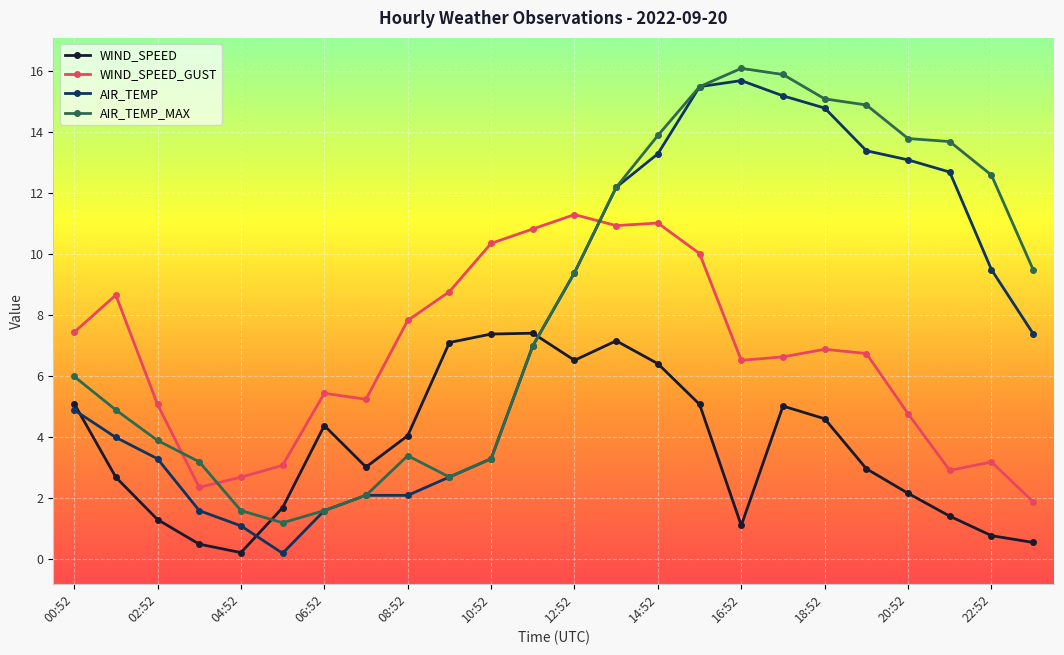

Which series has the largest total across all categories?

AIR_TEMP_MAX